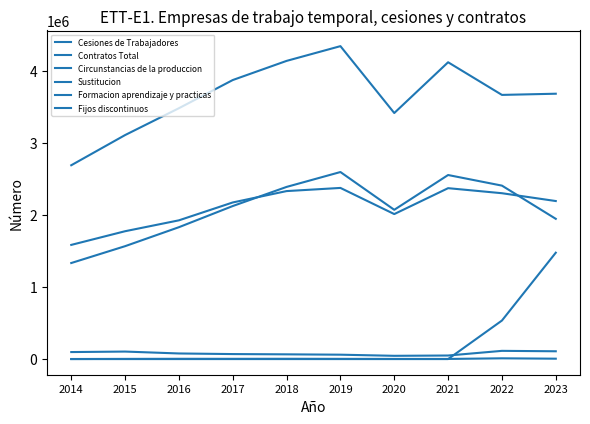

What is the spread (max minus min) of values at 2022?

3655610